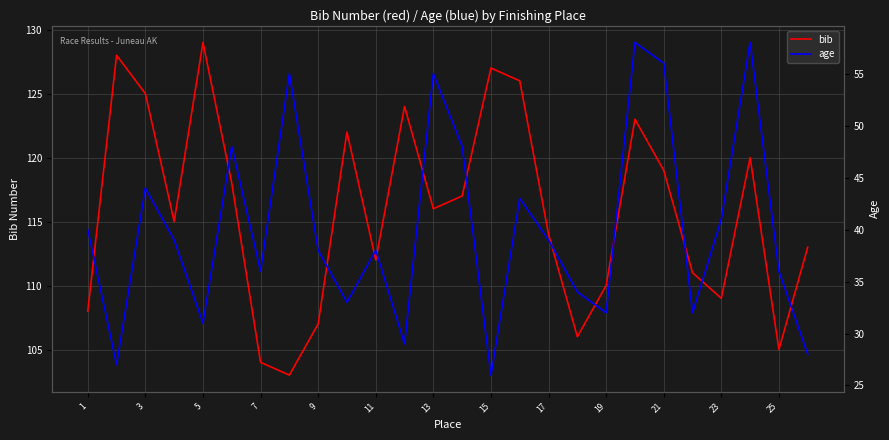

What is the lowest value of the bib series?

103